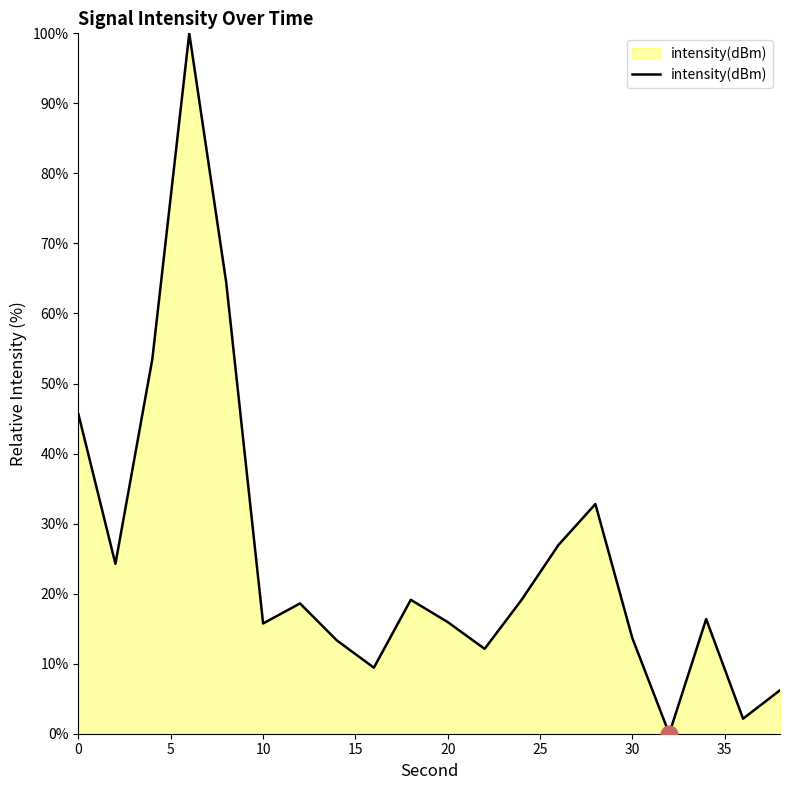

What is the difference between the maximum and minimum values?

100.0